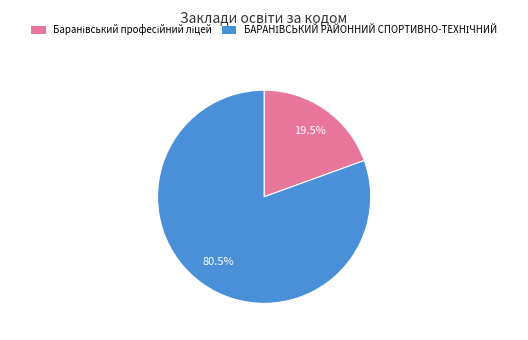

To the nearest percent, what is the difference between the largest and smallest slice percentages?

61%